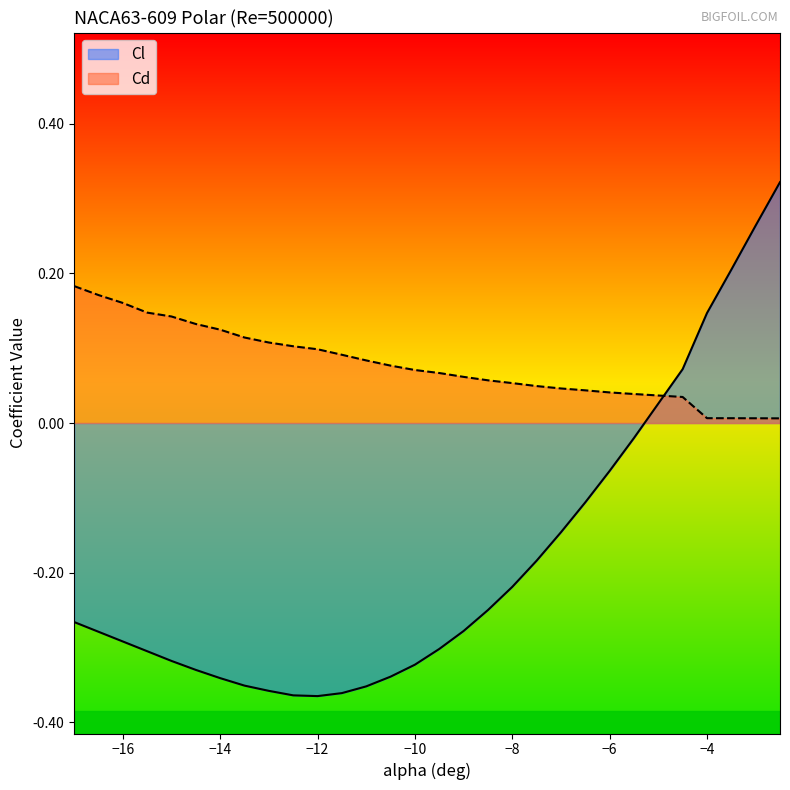

What is the difference between the maximum and minimum values in the Cd series?

0.2